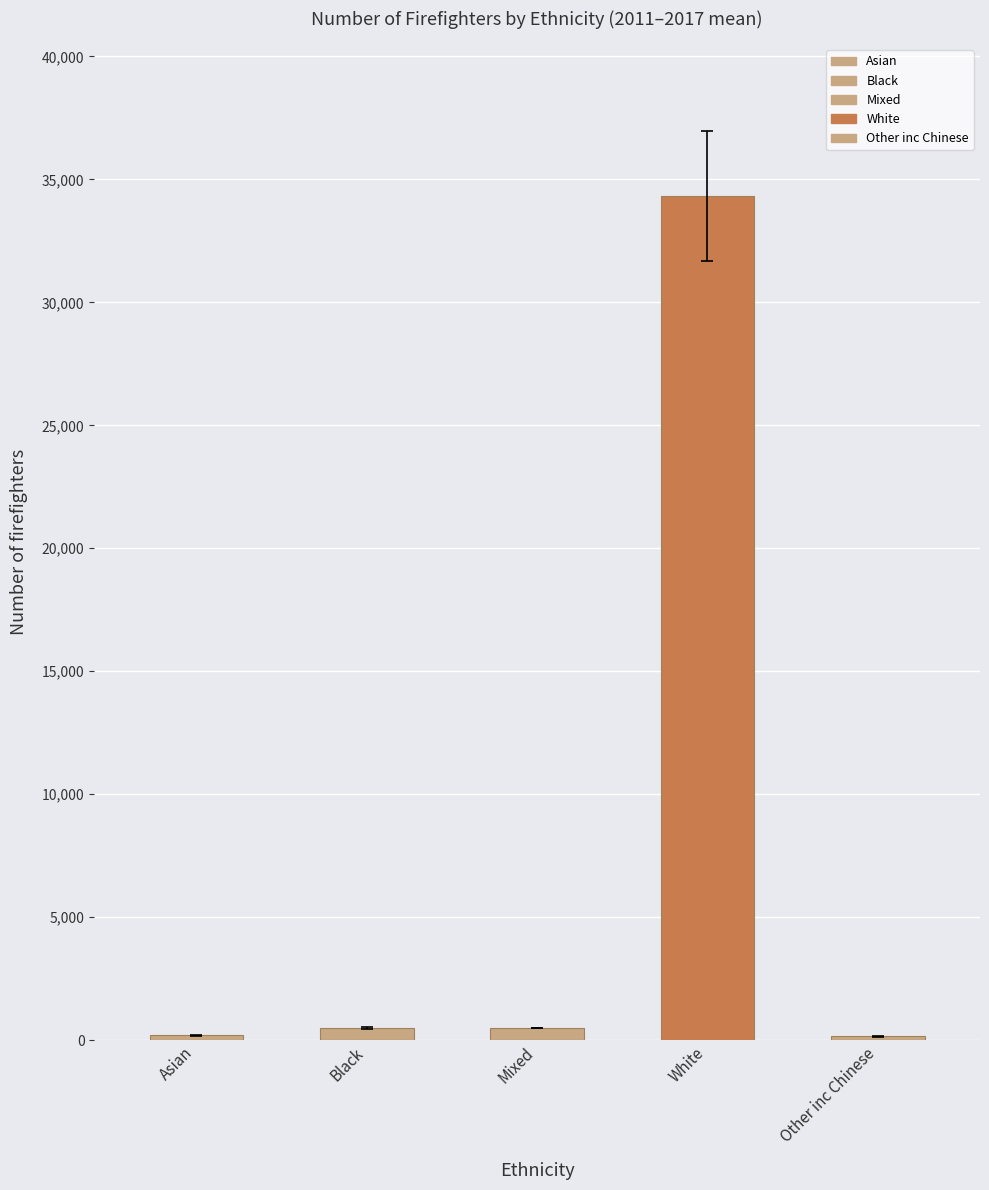

Reading left to right, list all the values displayed in this chart.

Asian: 212	196	200	176	200	186	171
Black: 519	540	507	483	451	449	428
Mixed: 473	504	506	500	492	497	507
White: 37635	37513	35931	34477	32377	32006	30328
Other inc Chinese: 174	137	150	200	132	138	138